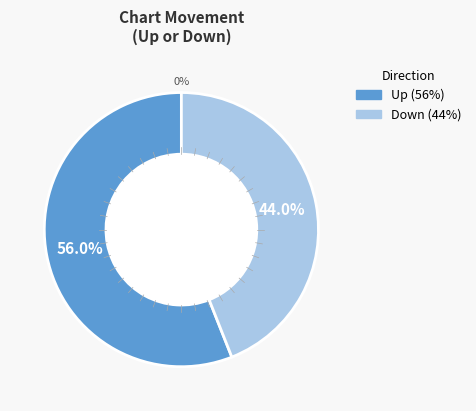

How many slices are in this pie chart?

2